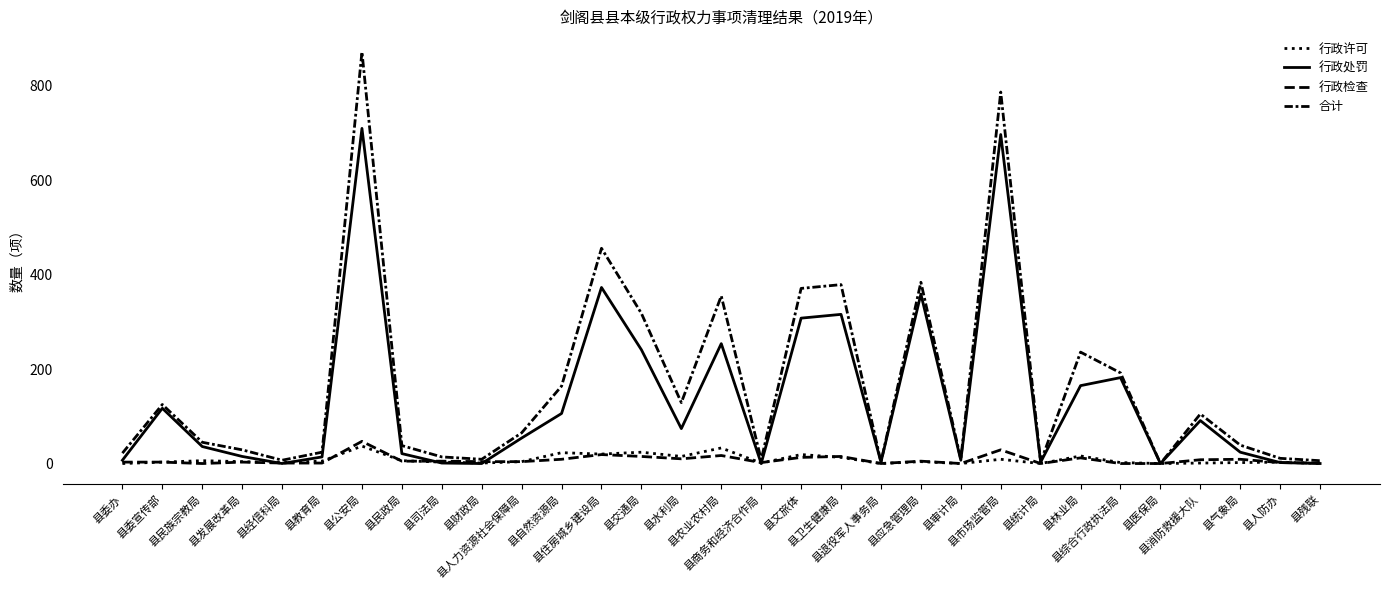

Which category has the highest value in the 行政检查 series?

县公安局